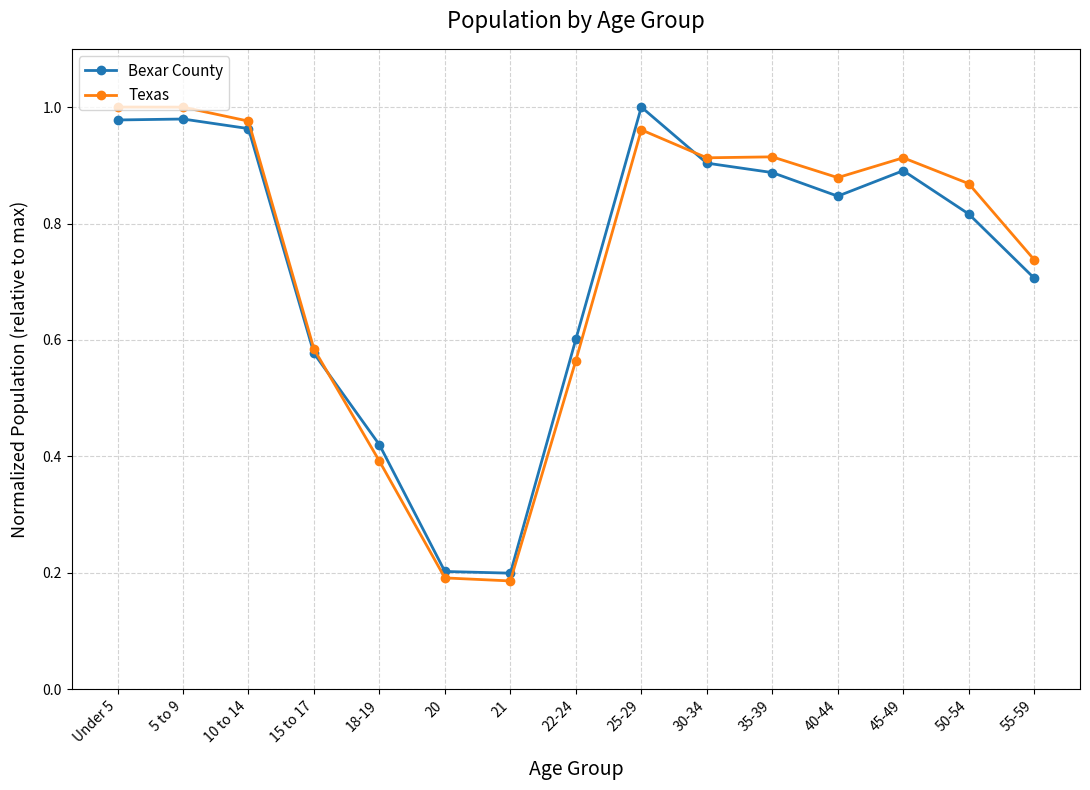

At 22-24, list the series in order from largest to smallest.

Bexar County, Texas